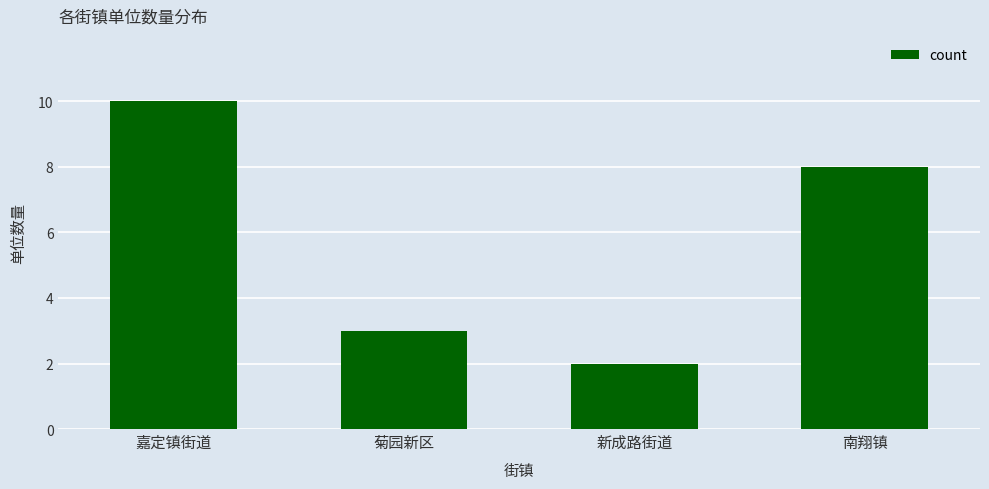

Reading left to right, list all the values displayed in this chart.

10	3	2	8